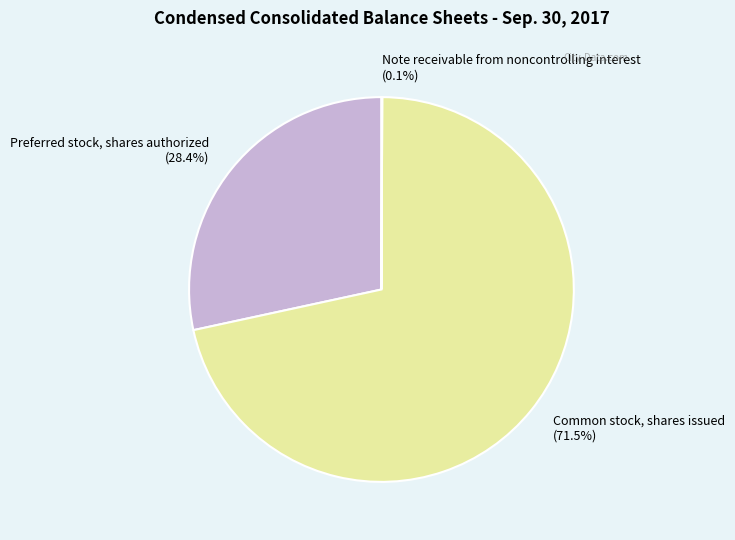

Is Common stock, shares issued the majority of the pie?

Yes